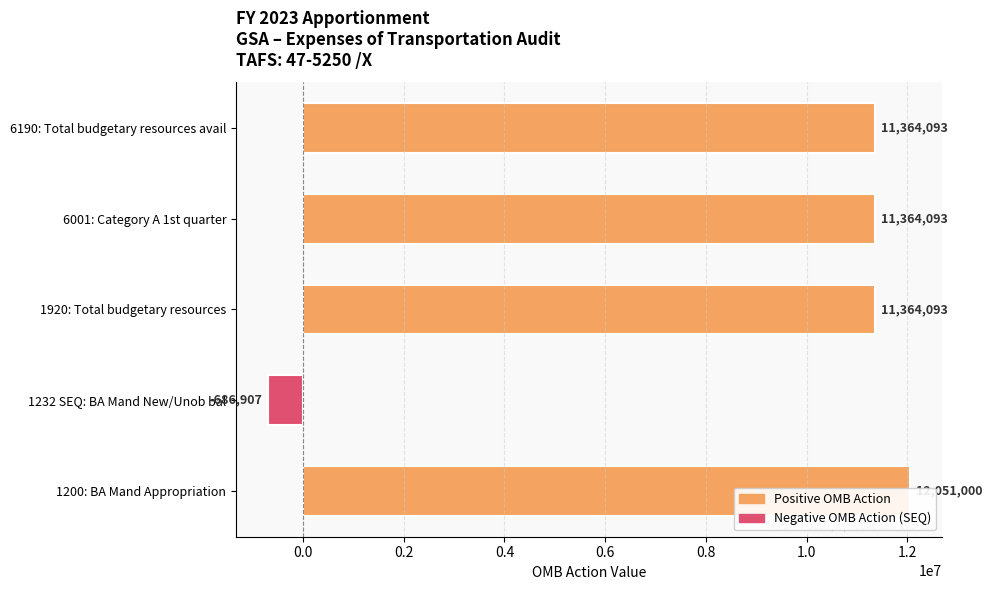

Count the number of data series in this chart.

1